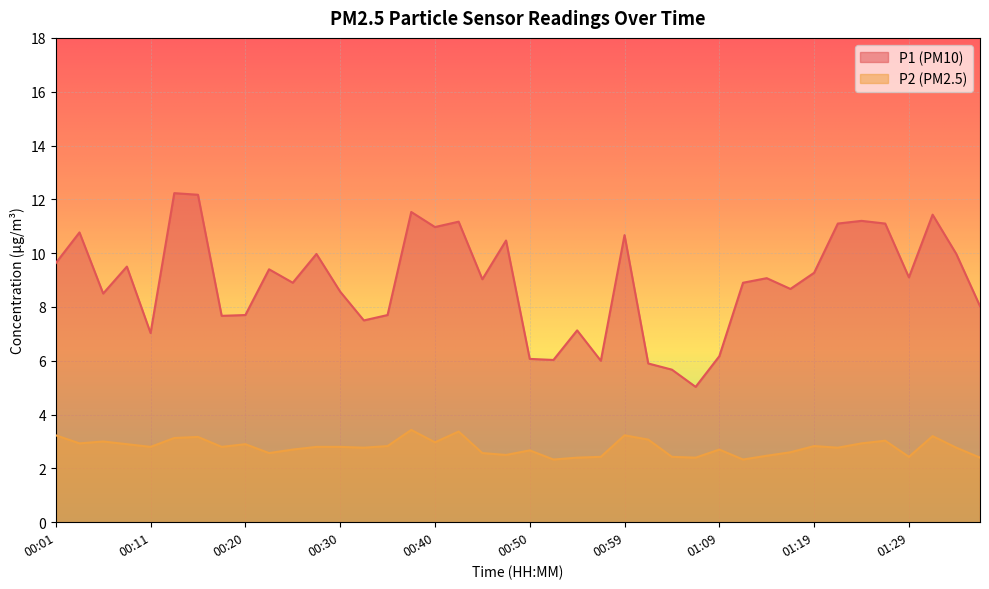

How many lines are shown in the chart?

2